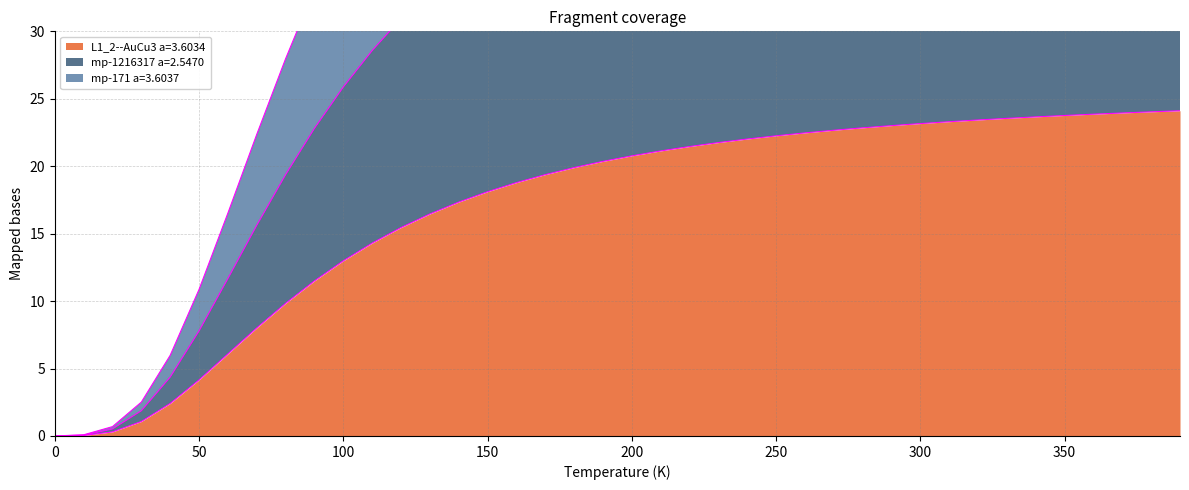

True or false: L1_2--AuCu3 a=3.6034 and mp-1216317 a=2.5470 cross at least once.

False